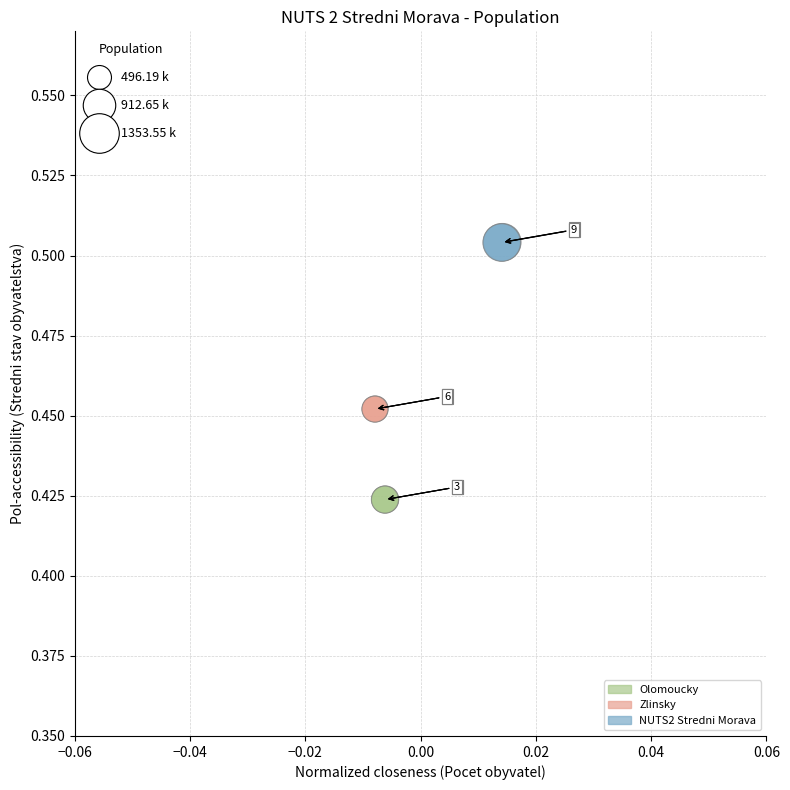

Which series reaches the minimum Y coordinate?

Olomoucky